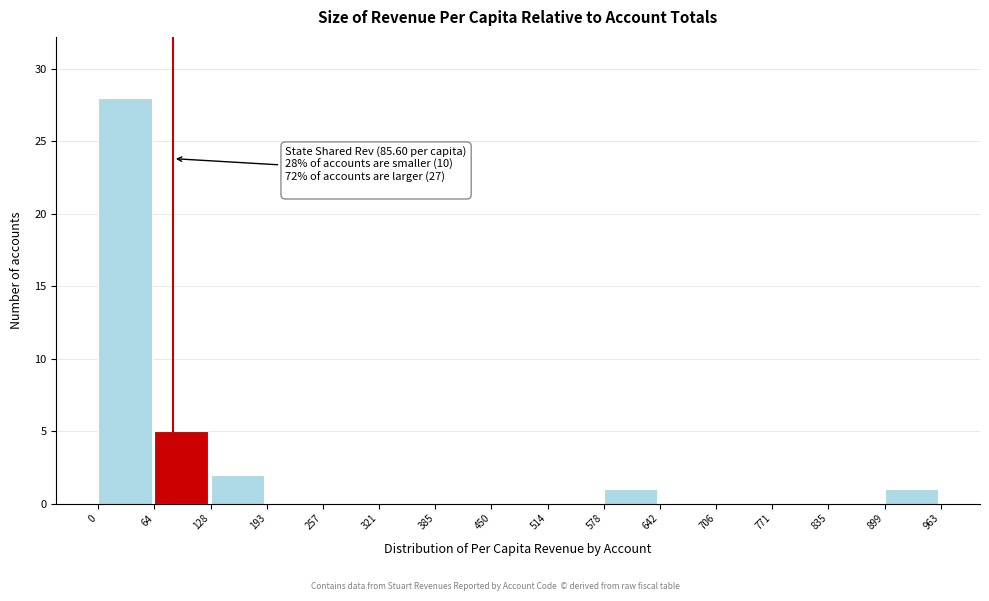

Over which range of the x-axis is the bar tallest?

0 to 64